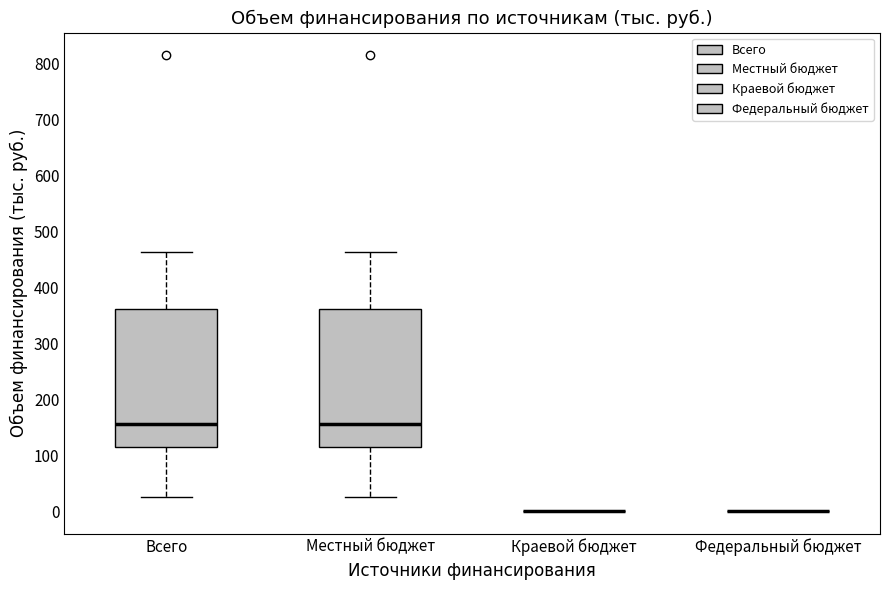

Reading left to right, transcribe this box plot: for each box, give where its median line is, the range the box spans, and where its two whiskers end, as read against the y-axis. The values are not printed on the chart, so give them approximately, as read against the axis.

Всего: median 160, box 110 to 360, whiskers 30 to 460
Местный бюджет: median 160, box 110 to 360, whiskers 30 to 460
Краевой бюджет: box collapsed to a line at 0, whiskers 0 to 0
Федеральный бюджет: box collapsed to a line at 0, whiskers 0 to 0